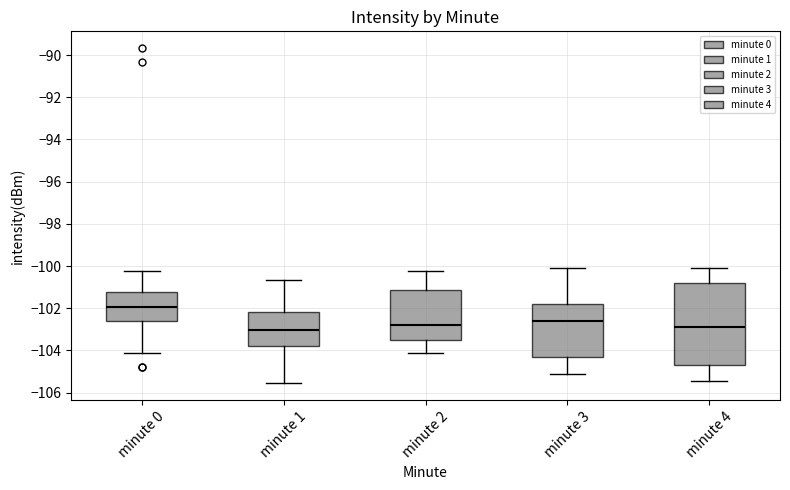

Where does the median line of the box for minute 3 sit on the y-axis? The values are not printed on the chart, so give them approximately, as read against the axis.

-102.6